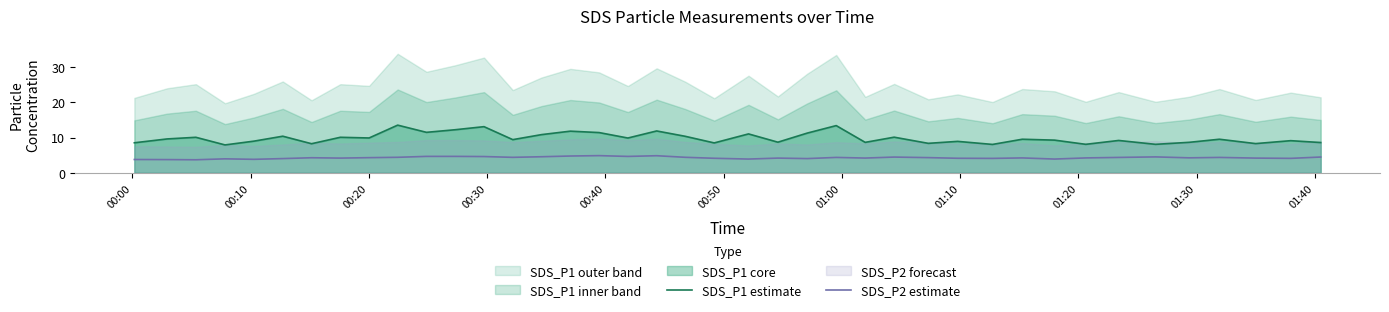

True or false: SDS_P1 estimate and SDS_P2 estimate intersect in this chart.

False